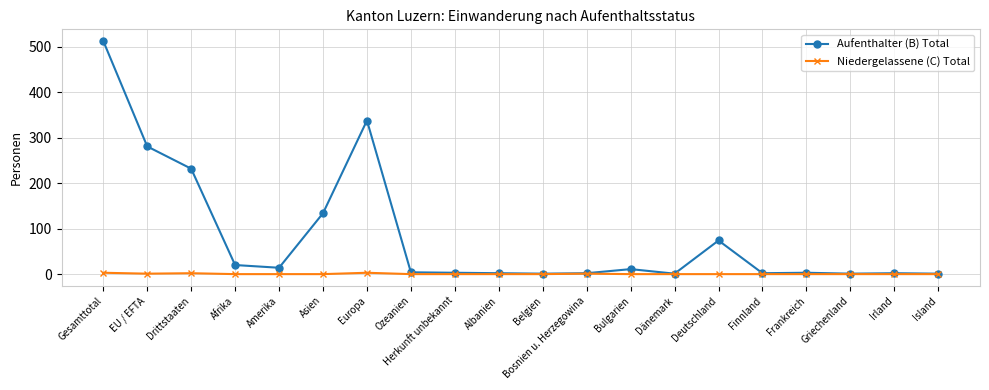

Which series changed the most between Europa and Finnland?

Aufenthalter (B) Total